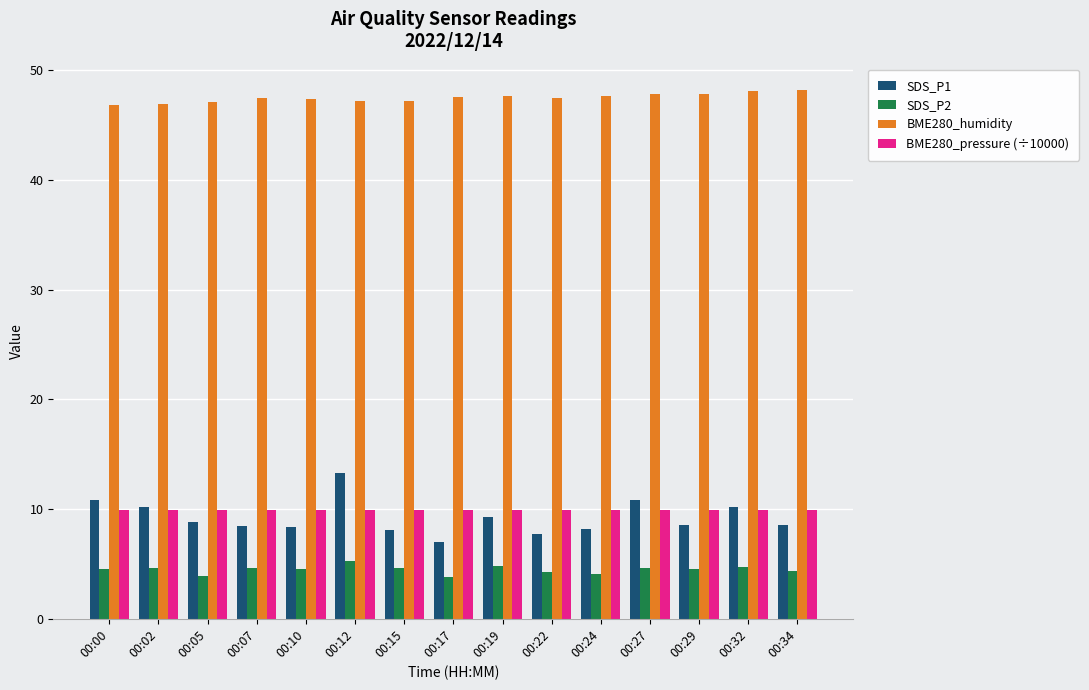

At 00:22, list the series in order from largest to smallest.

BME280_humidity, BME280_pressure (÷10000), SDS_P1, SDS_P2